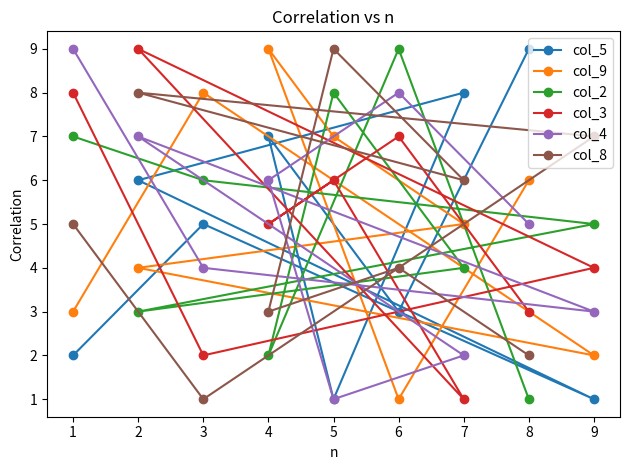

Which series ends up on top after the final intersection of col_2 and col_5?

col_2